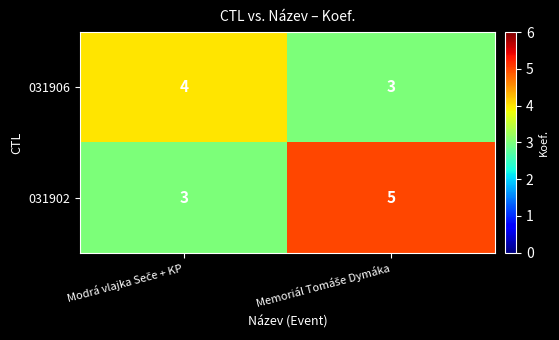

Which series has the widest spread of values?

031902